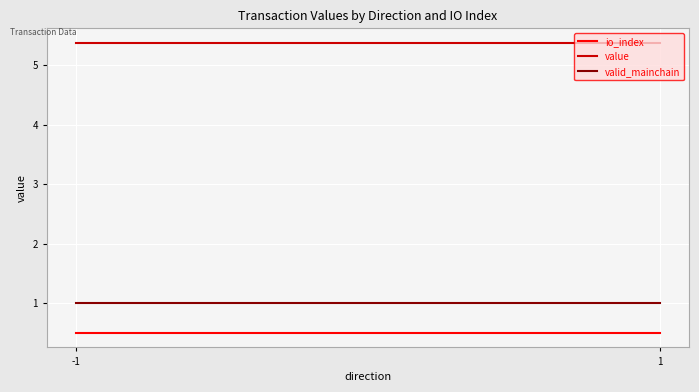

Count the number of categories in the chart.

2